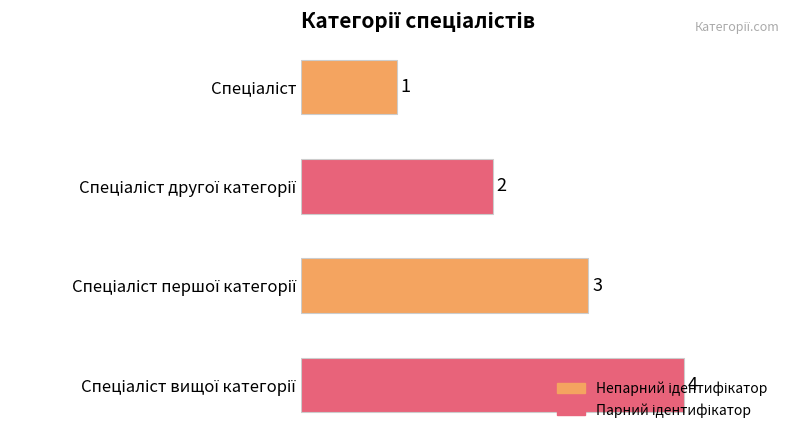

What is the maximum value shown in the chart?

4